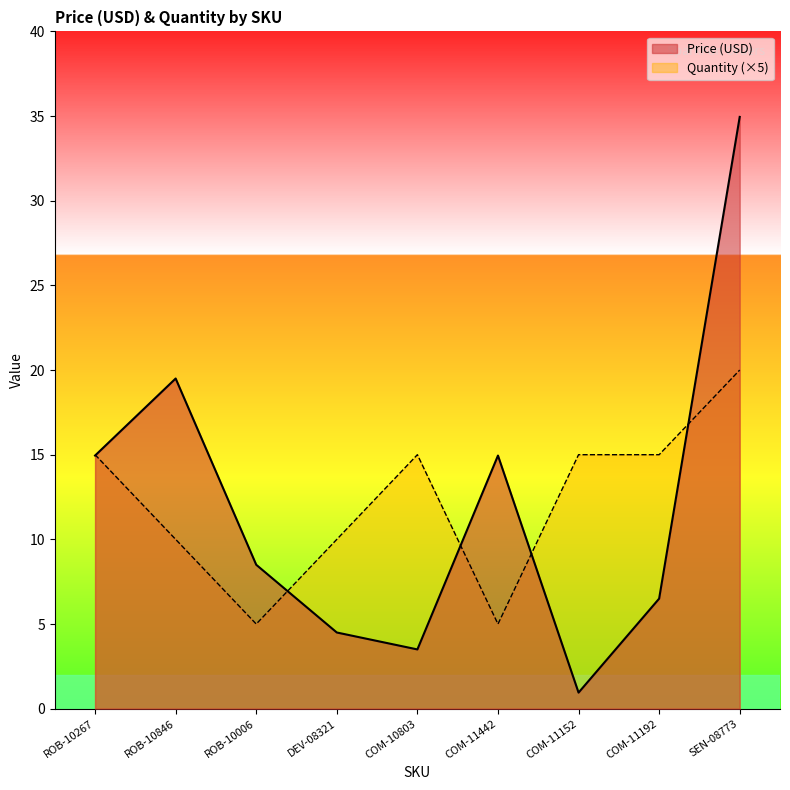

How many series are shown in this chart?

2